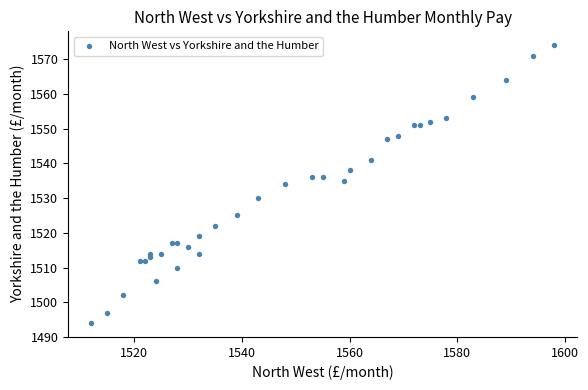

What is the range of Y values (max minus min)?

80